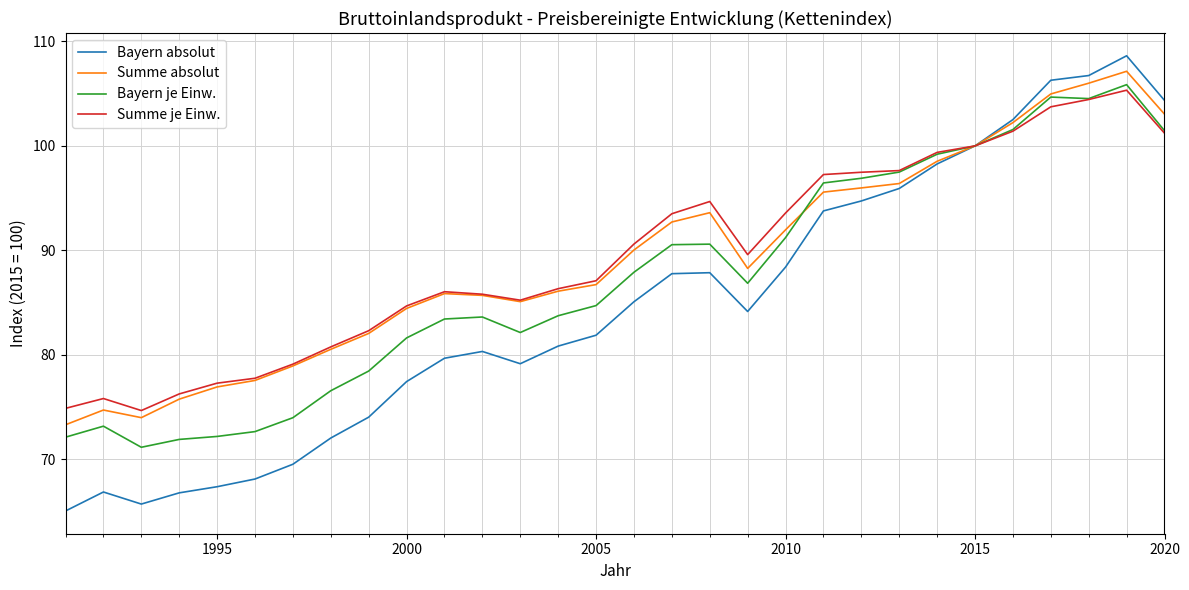

What is the minimum value shown in the chart?

65.1